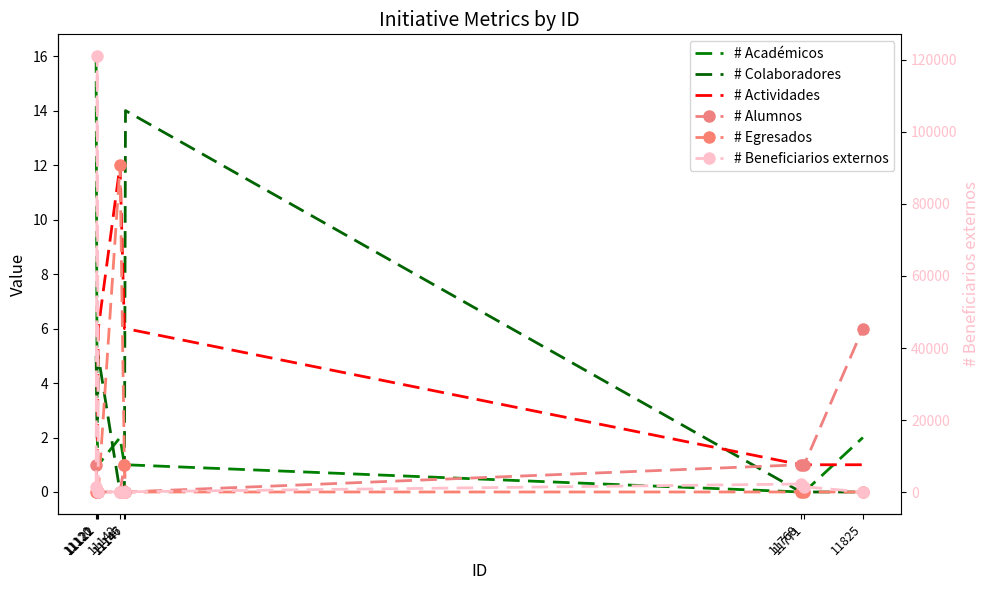

Is this an area chart (filled region under the line)?

No